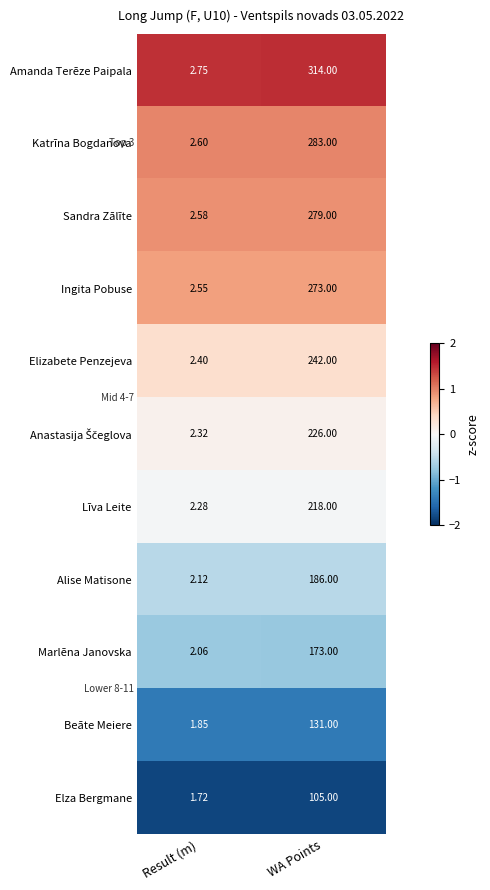

Which label corresponds to the smallest value in the chart?

Result (m)